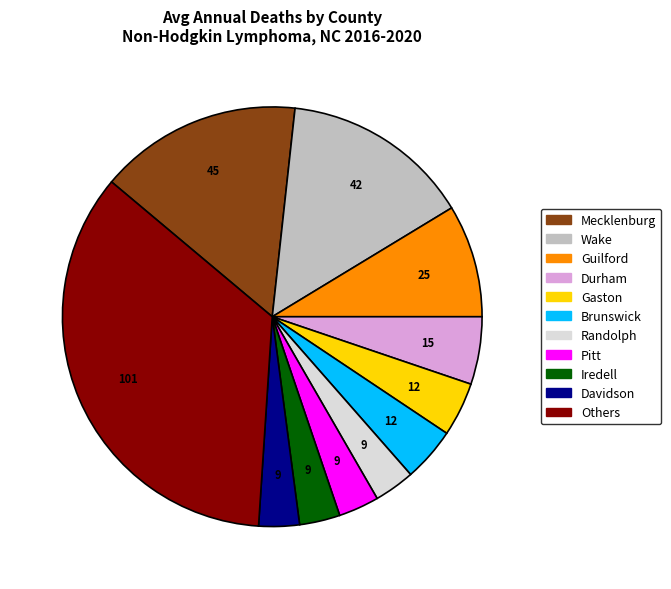

Which slice is the largest?

Others